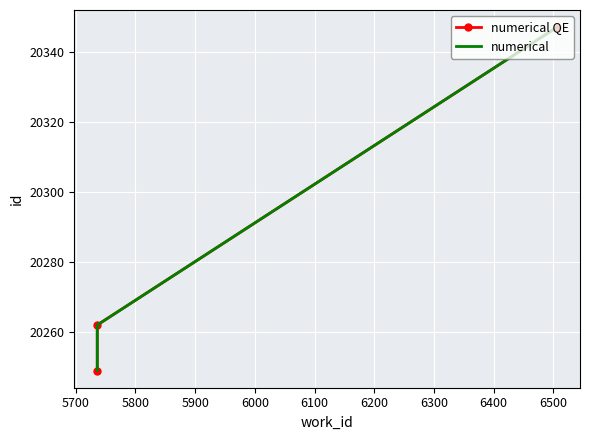

Reading right to left, extract all data points from this chart.

numerical QE: 20347	20262	20249
numerical: 20347	20262	20249